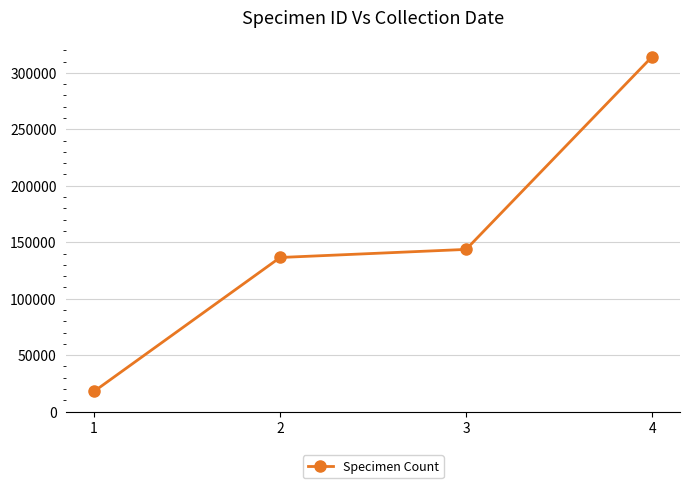

Read the value at 3, to the nearest 50.

143650